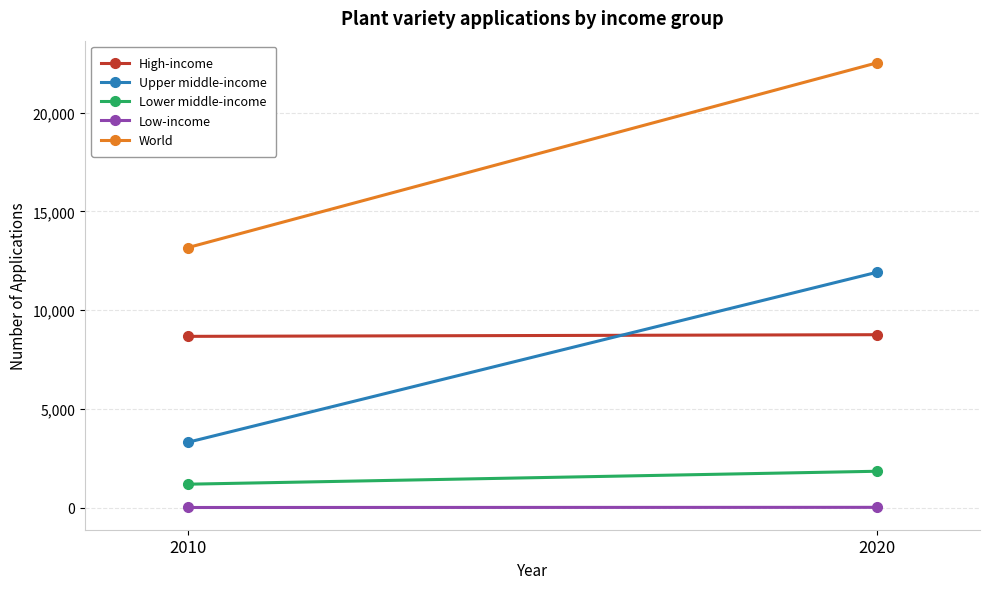

Which category has the highest value in the World series?

2020